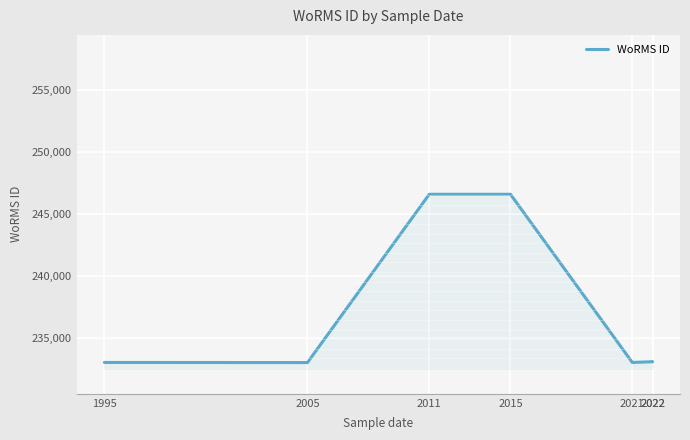

How many lines are shown in the chart?

1